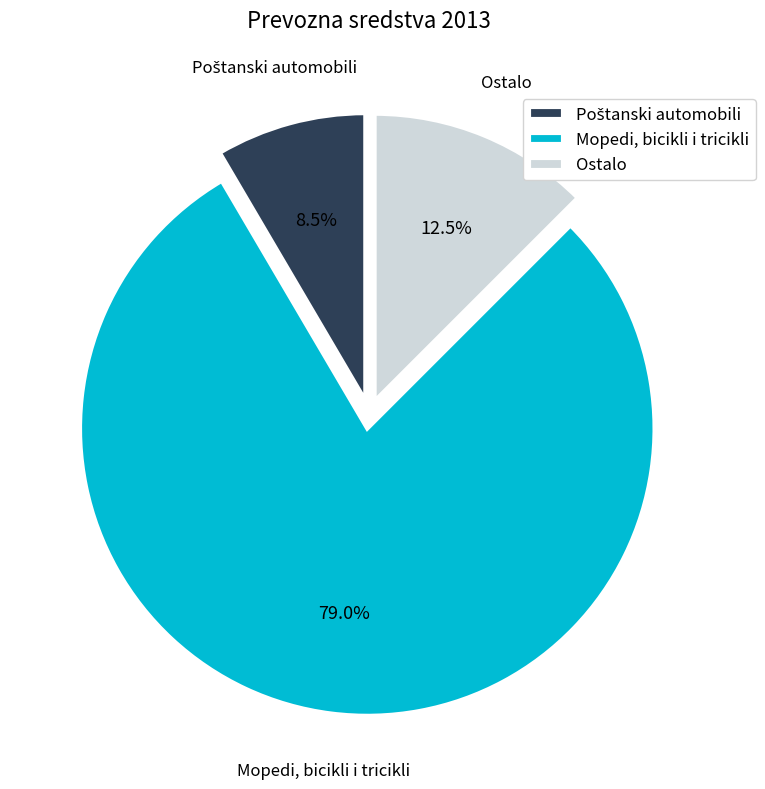

To the nearest percent, what is the average slice percentage?

33%